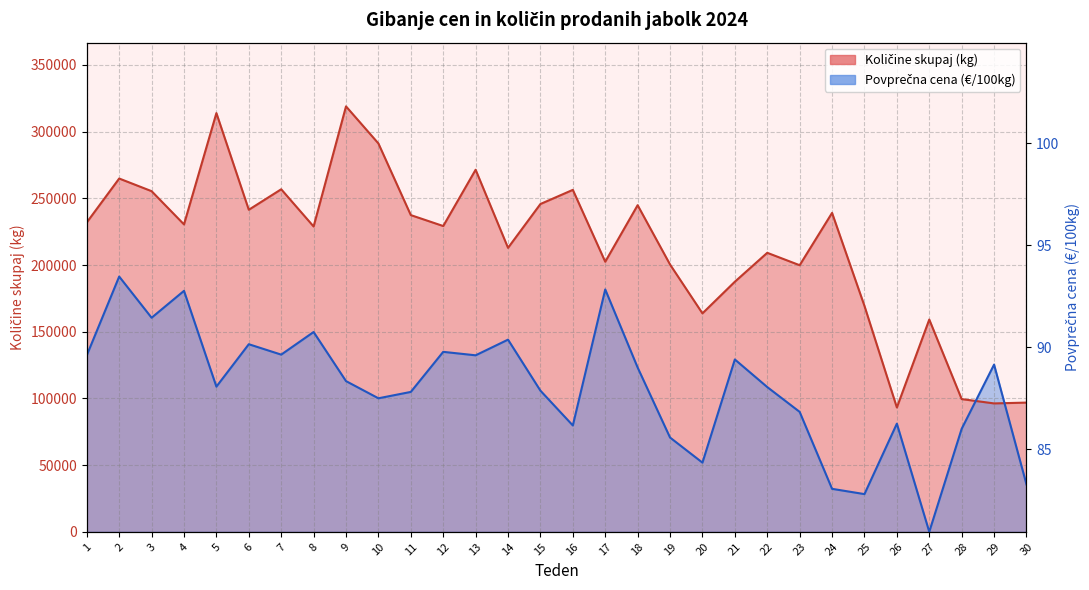

How many data points does each series have?

30